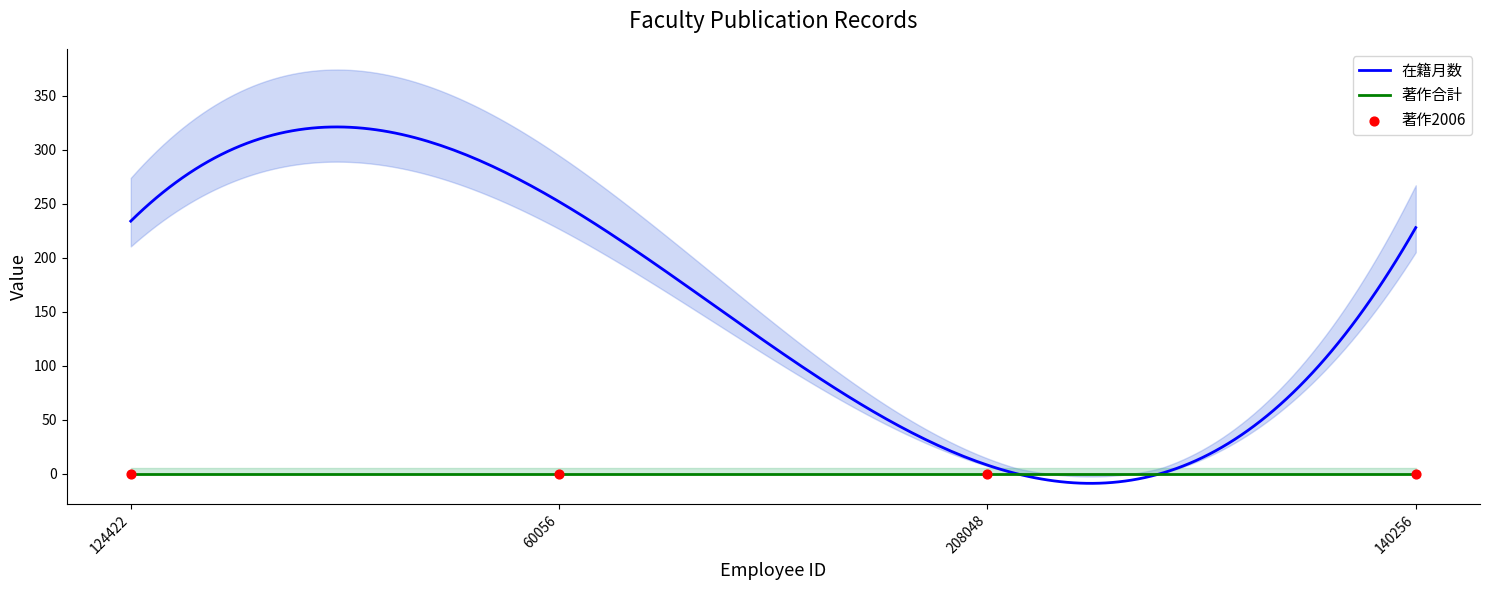

At how many categories does at least one series exceed 216?

3